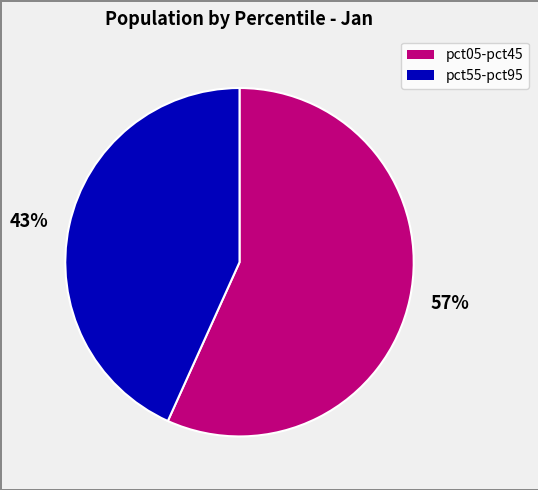

Combined, do 43% and 57% account for over 50%?

Yes